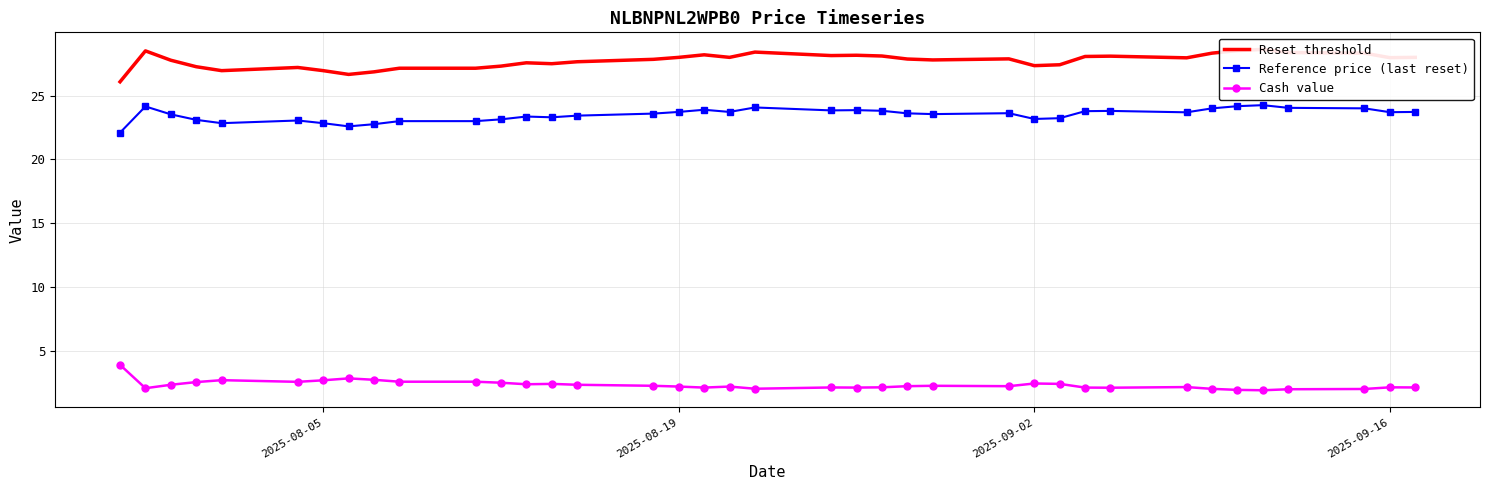

What is the maximum value for Cash value?

3.9